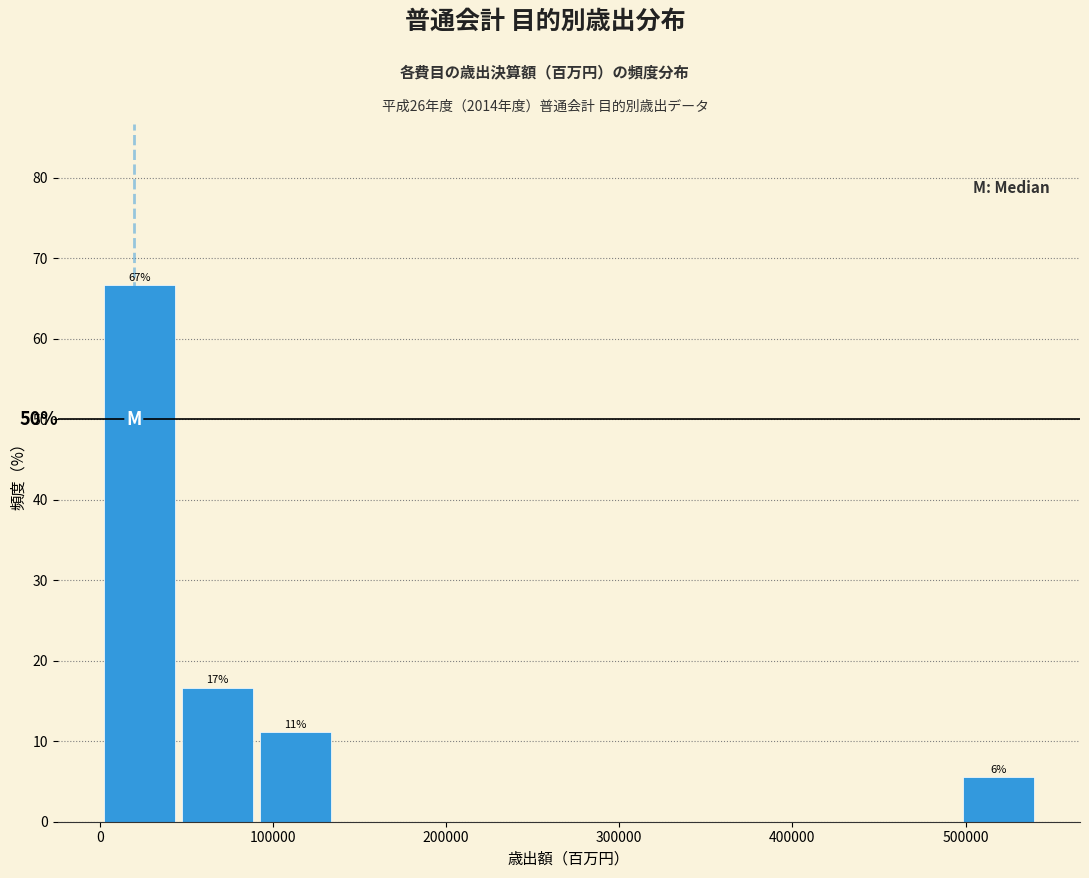

Over which range of the x-axis is the bar tallest?

0 to 50000